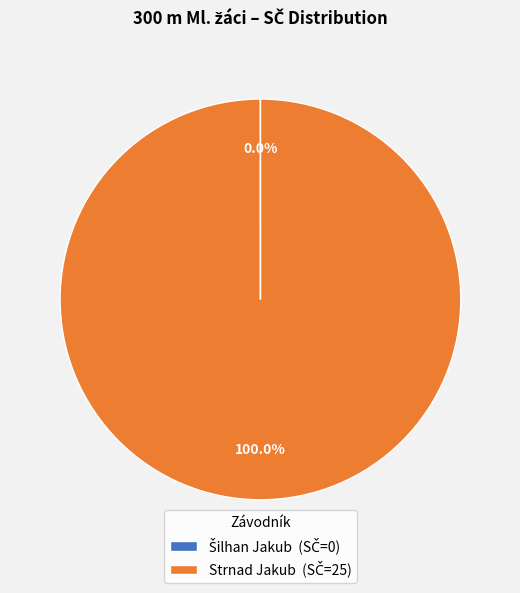

Is Šilhan Jakub the majority of the pie?

No